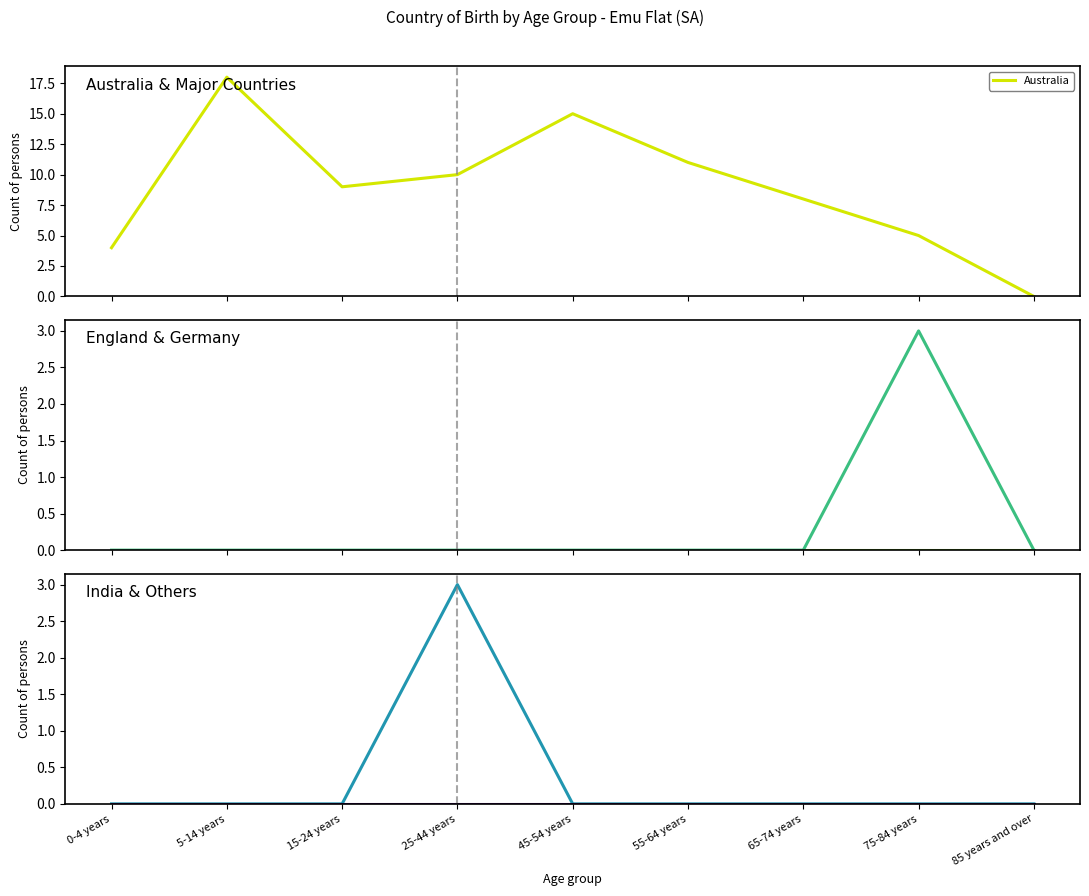

Count the number of data series in this chart.

5